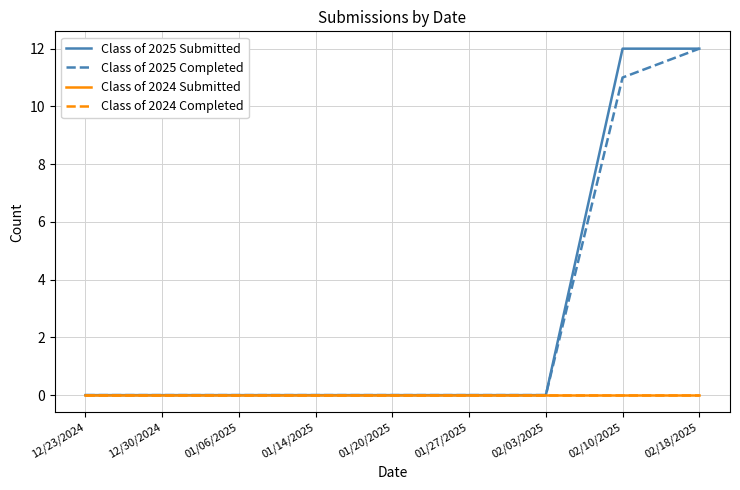

Is this an area chart (filled region under the line)?

No